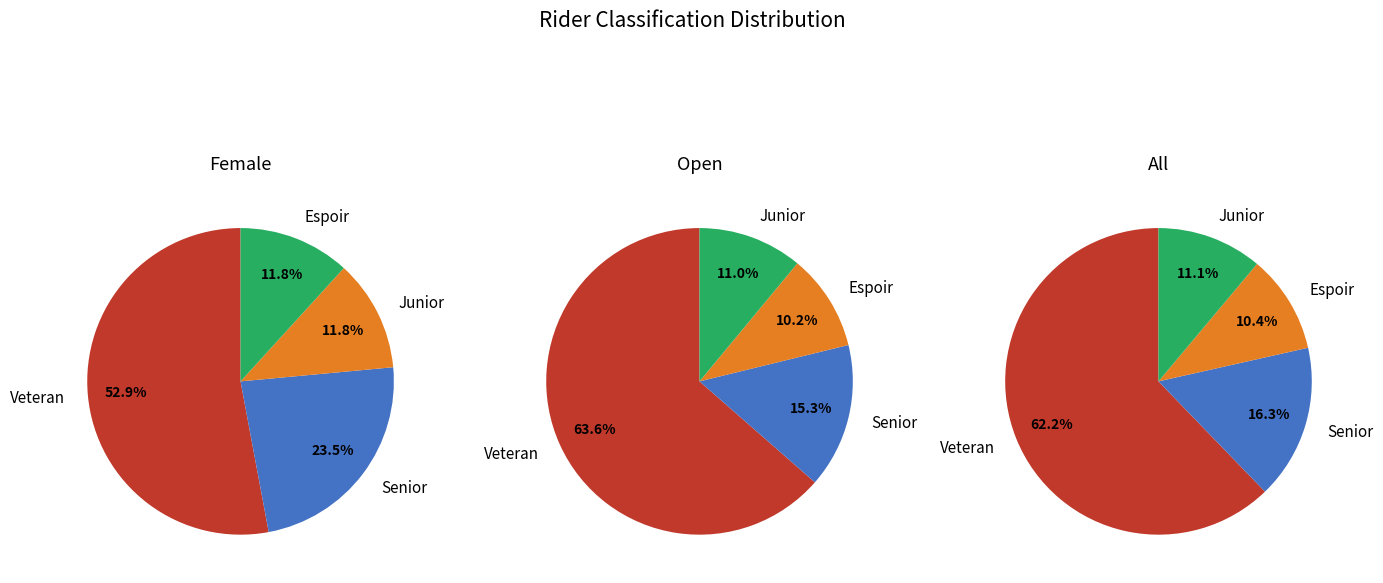

Is it true that Female is 26% of the pie?

False